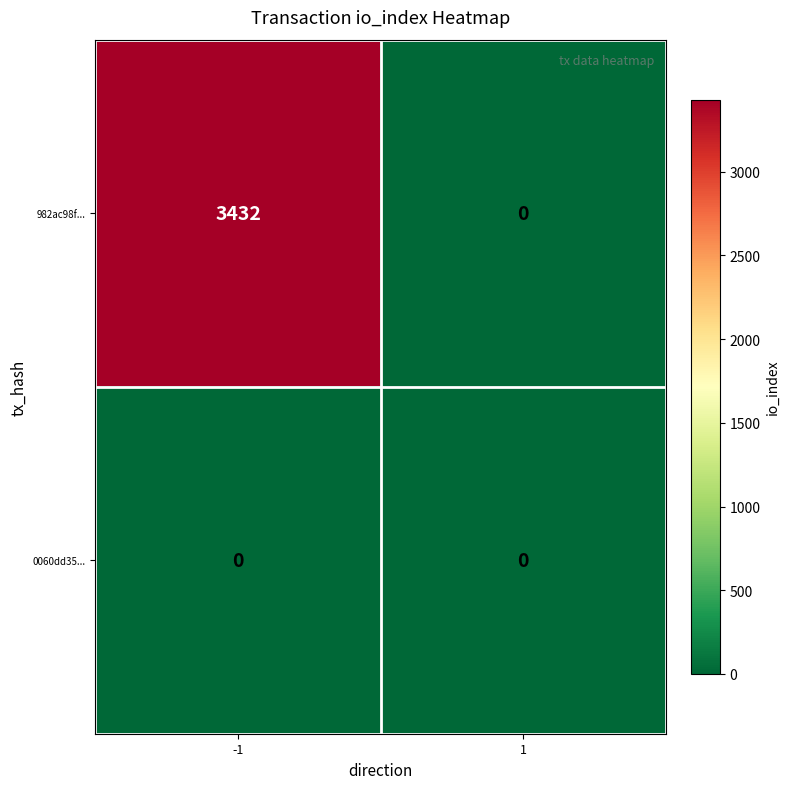

Between -1 and 1, which series saw the biggest shift?

982ac98f...